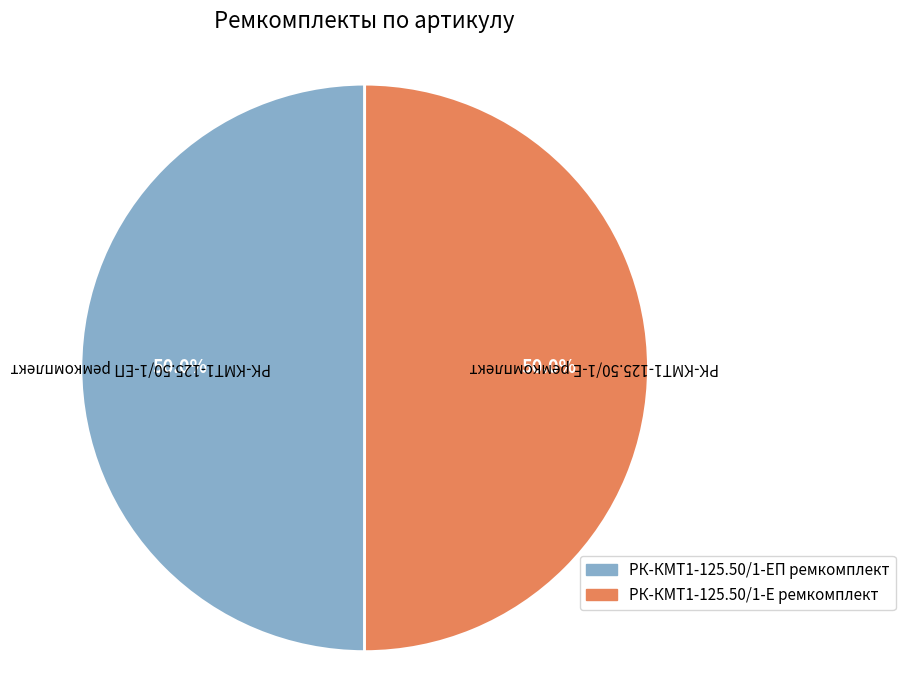

Combined, what portion of the pie is РК-КМТ1-125.50/1-Е ремкомплект and РК-КМТ1-125.50/1-ЕП ремкомплект?

100.0%